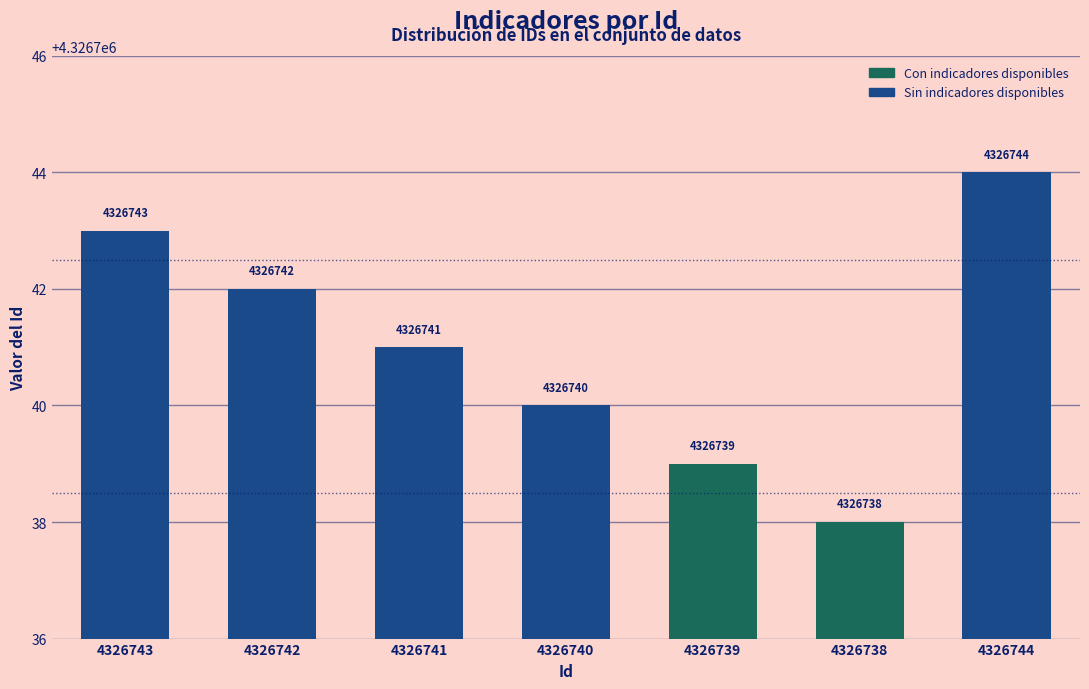

At which label is the value closest to 4326741?

4326741